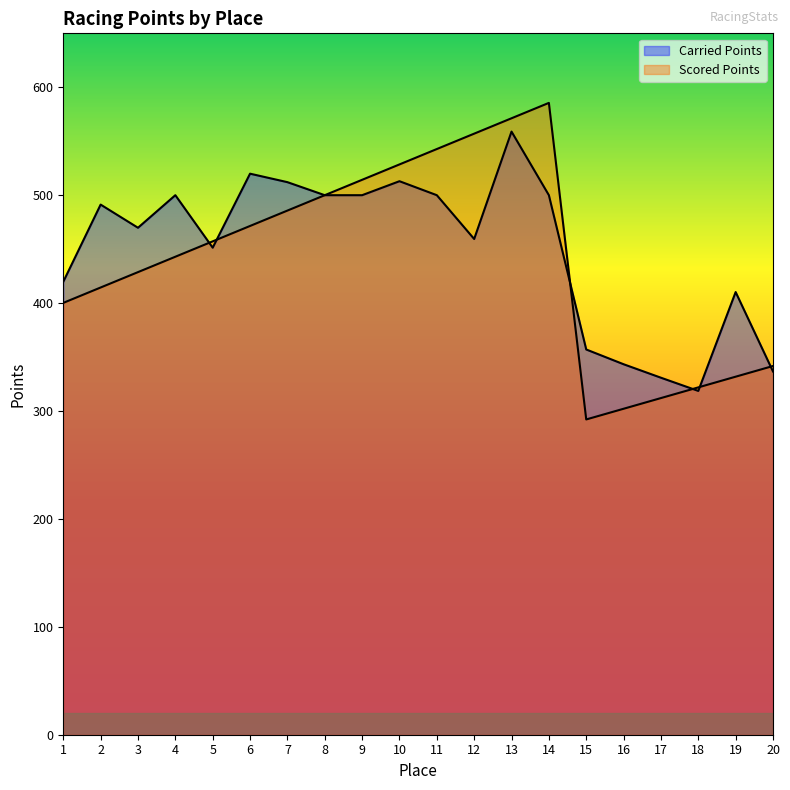

What is the sum of all Scored Points values?

8801.8